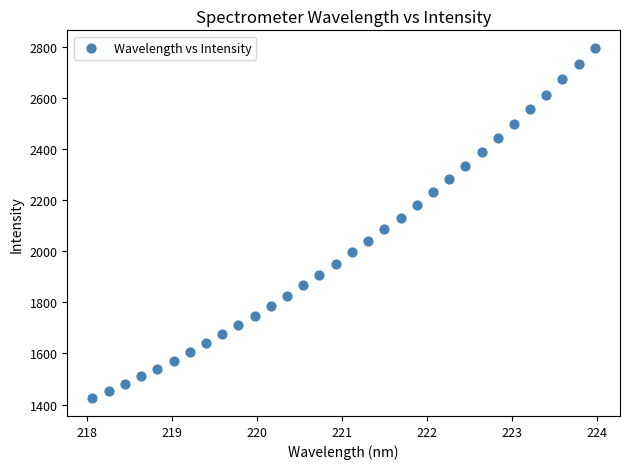

What is the range of X values (max minus min)?

5.9